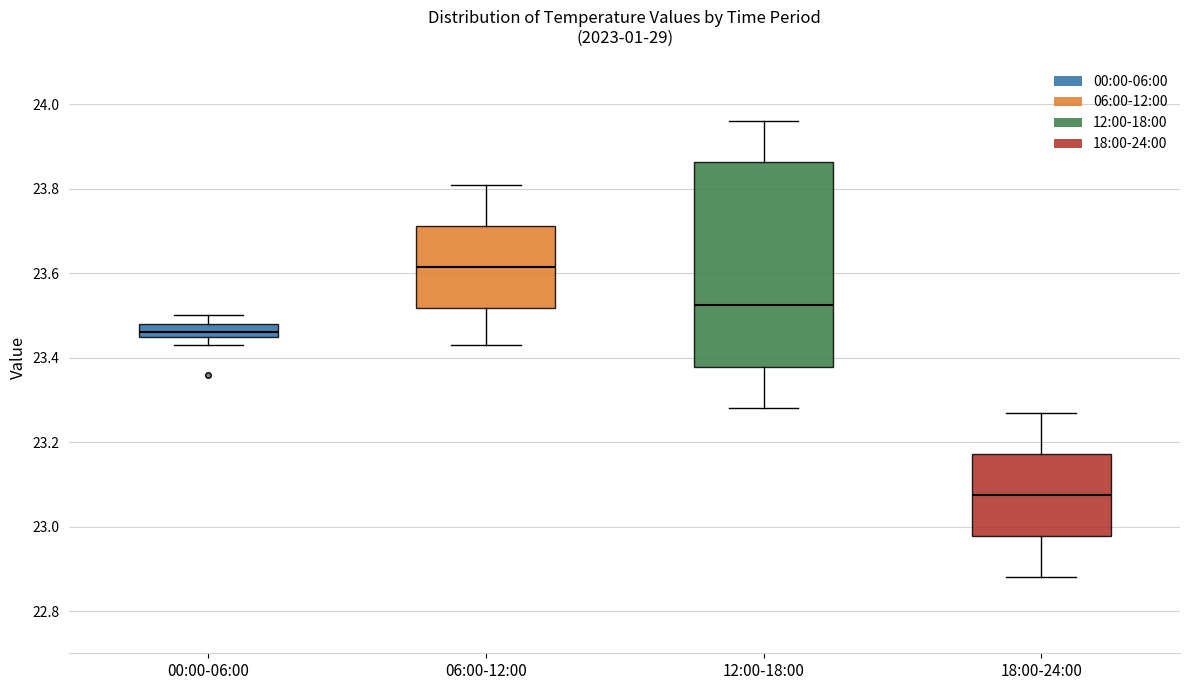

Which box's median line is the highest?

06:00-12:00